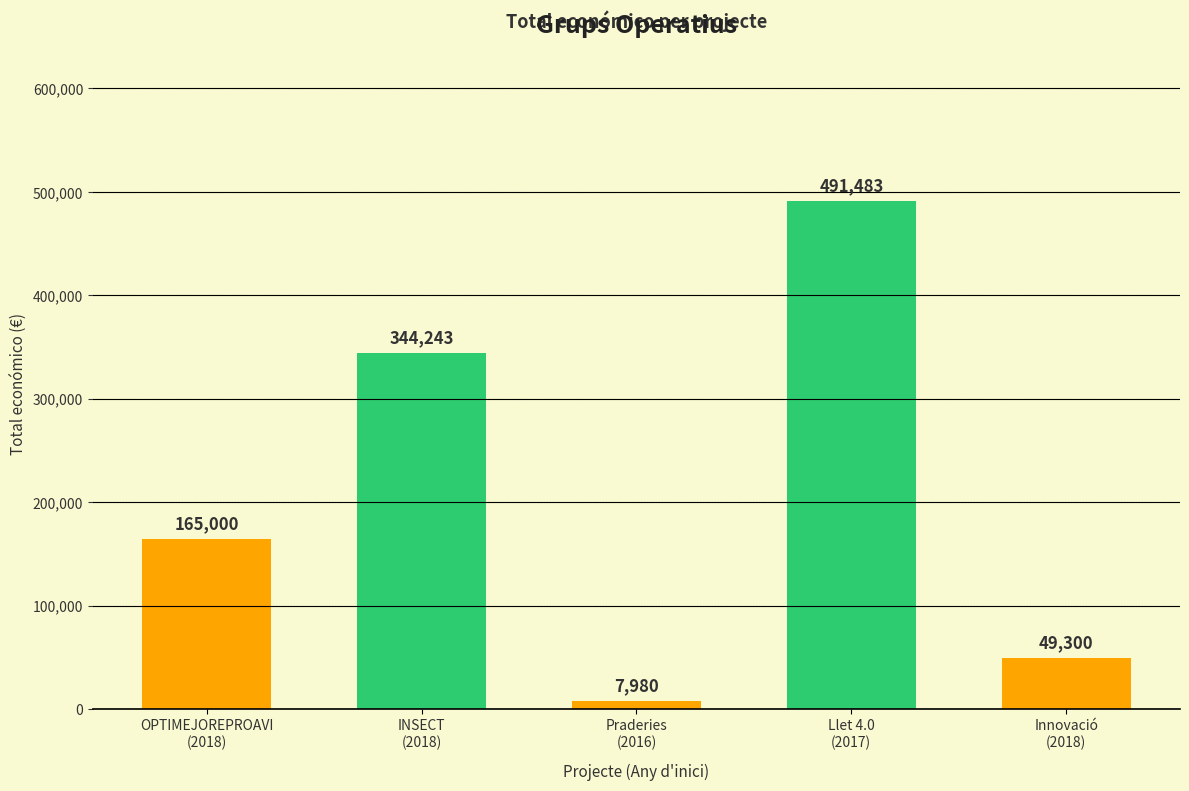

Reading left to right, what are all the values shown in this chart?

2018=165000	2018=344243	2016=7980	2017=491483	2018=49300